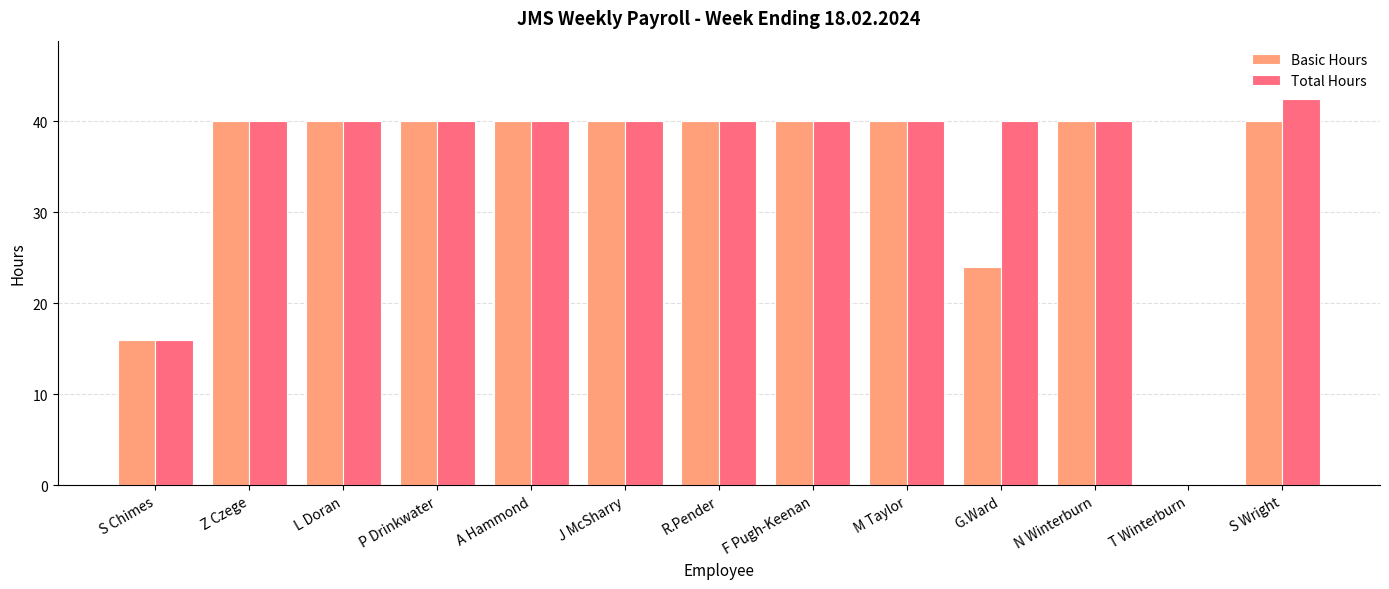

Read the Total Hours value at Z Czege.

40.0